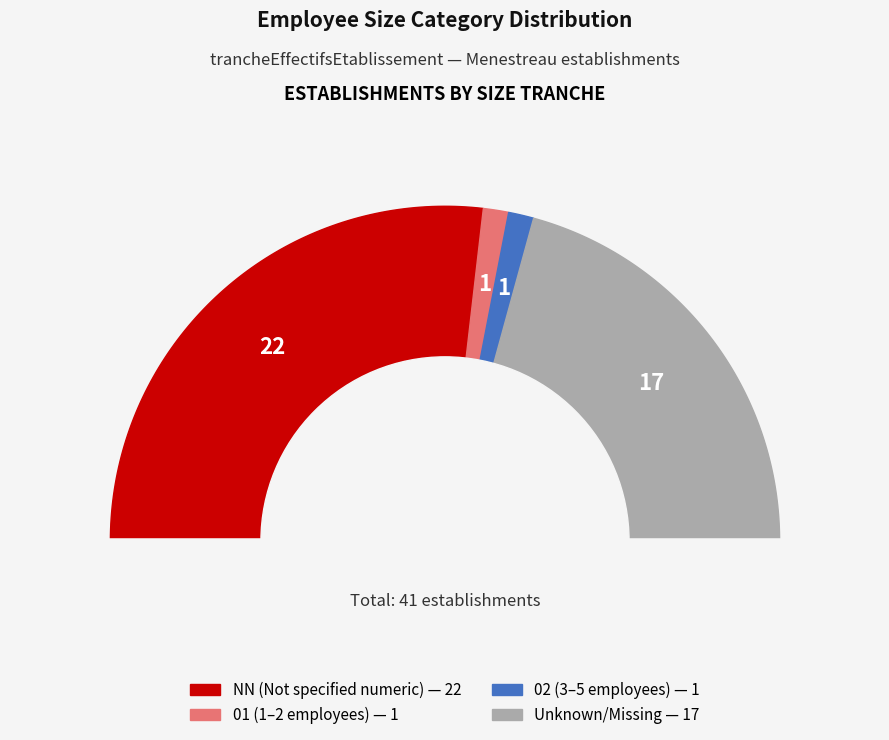

To the nearest percent, what is the average slice percentage?

25%